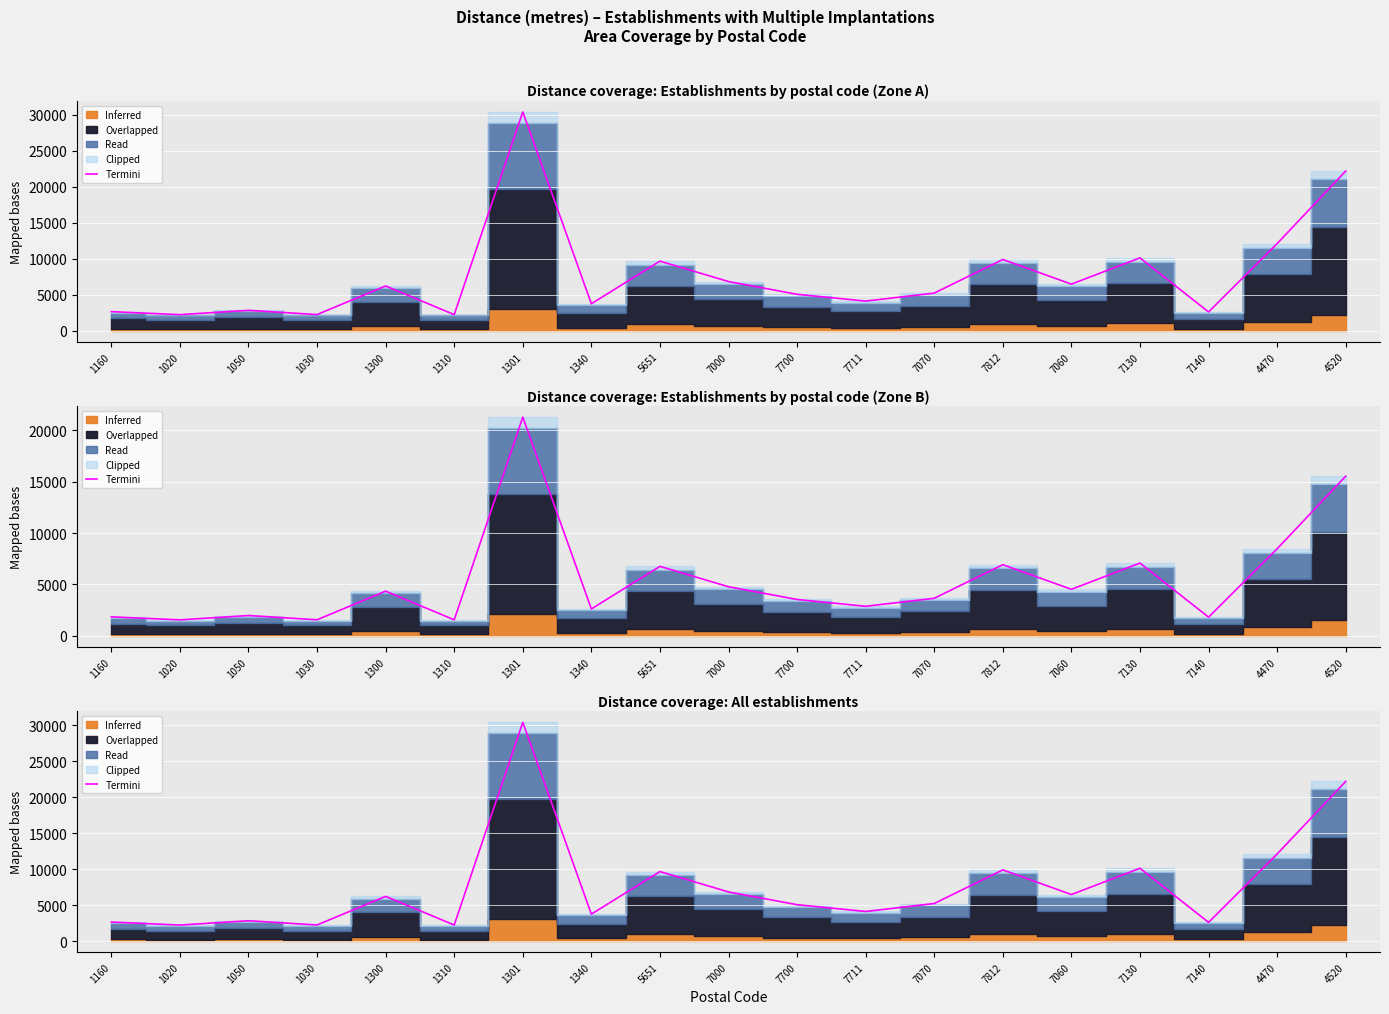

Reading right to left, transcribe all the data shown in this chart.

22174.0	12100.0	2609.0	10118.0	6472.0	9892.0	5226.0	4117.0	5060.0	6830.0	9662.0	3749.0	30374.0	2239.0	6218.0	2245.0	2835.0	2234.0	2652.0